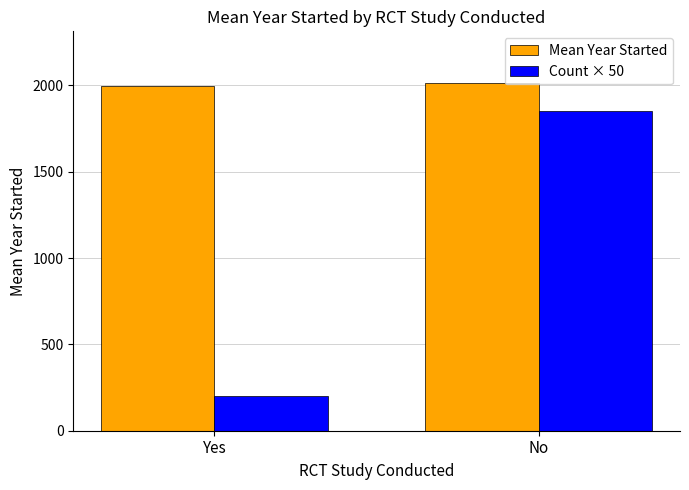

What is the sum of the Count × 50 values at Yes and No?

2050.0